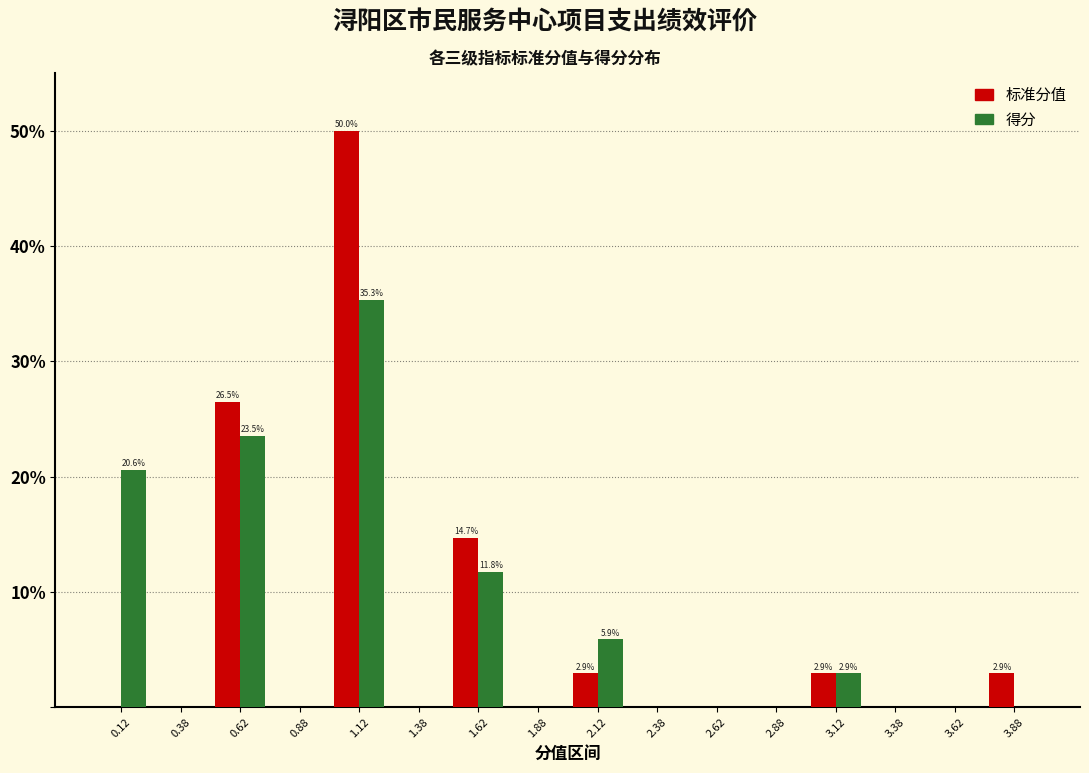

The value of 得分 at 2.12 is 5.9. True or false?

True